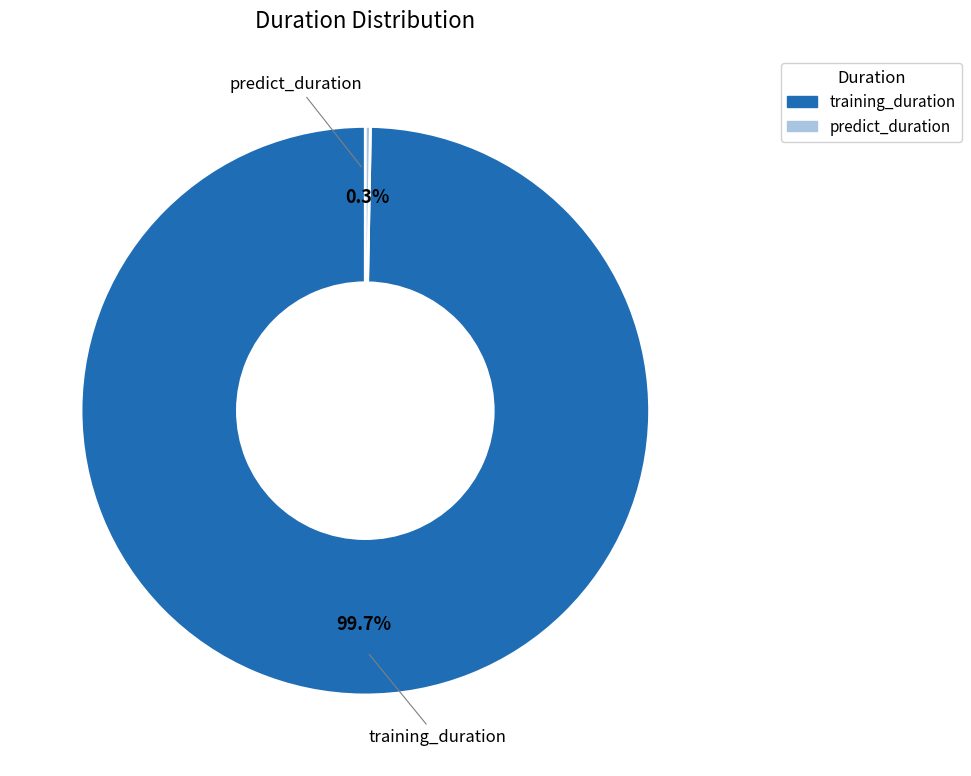

To the nearest percent, what is the difference between the largest and smallest slice percentages?

99%